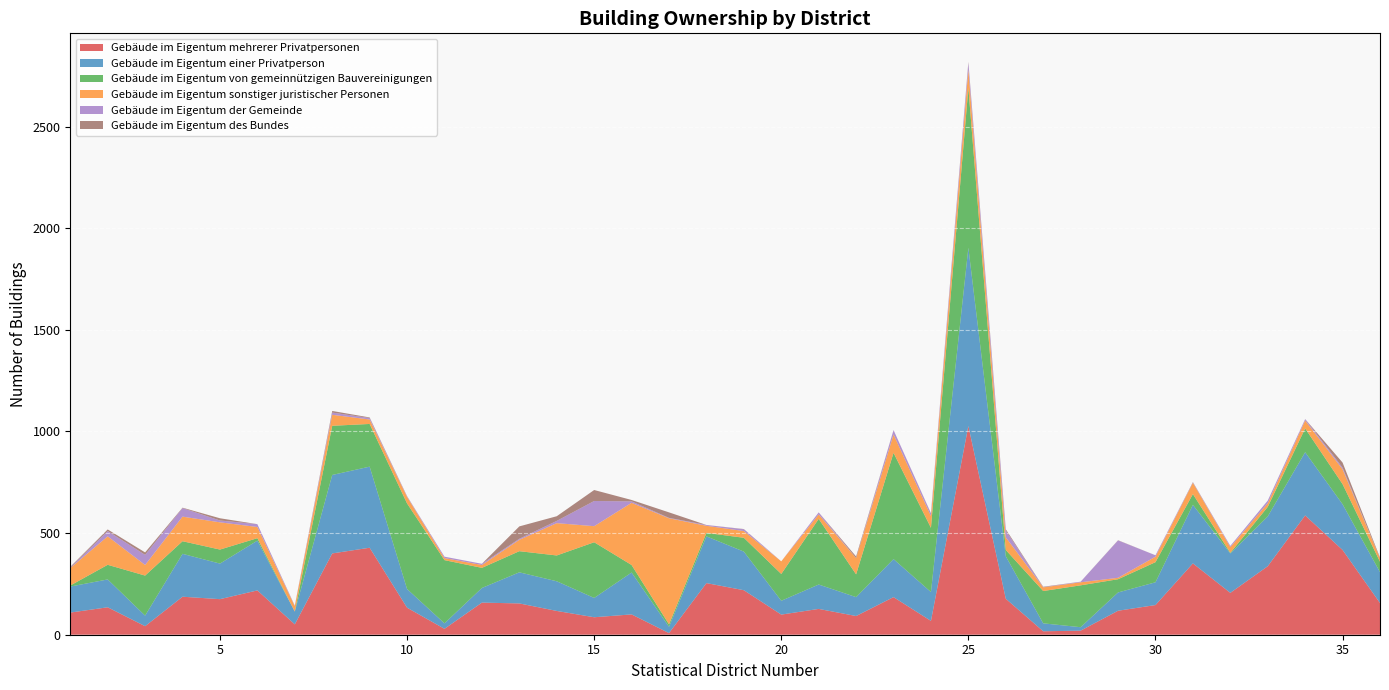

Reading left to right, transcribe all the data shown in this chart.

Gebäude im Eigentum mehrerer Privatpersonen: 109	135	42	187	175	218	51	400	428	133	29	158	154	117	86	100	8	254	219	99	127	92	185	68	1027	177	17	20	118	146	351	206	337	587	417	156
Gebäude im Eigentum einer Privatperson: 128	137	52	211	175	245	63	386	399	92	27	72	153	146	95	206	31	230	190	68	120	93	187	142	877	209	39	17	90	112	288	194	245	311	225	152
Gebäude im Eigentum von gemeinnützigen Bauvereinigungen: 5	72	197	62	69	12	0	242	210	421	311	99	104	127	274	37	12	17	68	132	323	112	523	316	786	31	159	206	65	99	53	3	47	117	99	51
Gebäude im Eigentum sonstiger juristischer Personen: 86	140	52	121	134	55	26	54	22	32	10	14	56	159	79	306	522	35	33	62	22	80	90	58	91	62	18	15	7	27	55	28	18	39	73	17
Gebäude im Eigentum der Gemeinde: 2	26	50	42	9	14	2	11	7	3	7	6	5	11	124	7	2	4	9	0	10	0	22	13	33	34	1	3	184	7	2	6	13	7	8	0
Gebäude im Eigentum des Bundes: 4	8	12	2	11	0	1	8	3	1	0	0	61	23	54	7	27	0	1	0	0	8	0	1	4	6	2	0	1	0	2	0	0	0	25	4